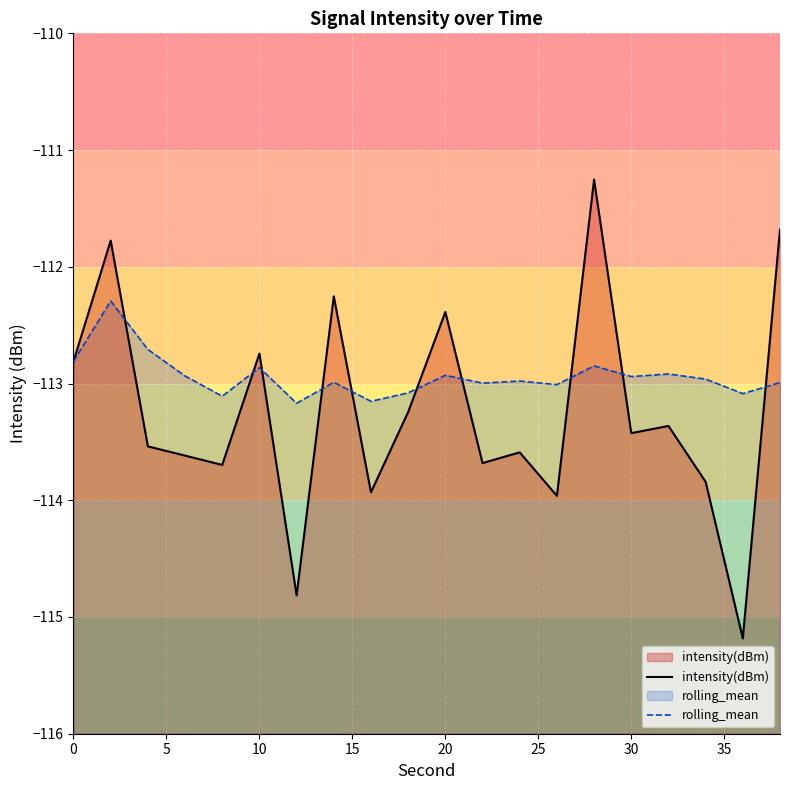

Which series changed the most between 10 and 30?

intensity(dBm)